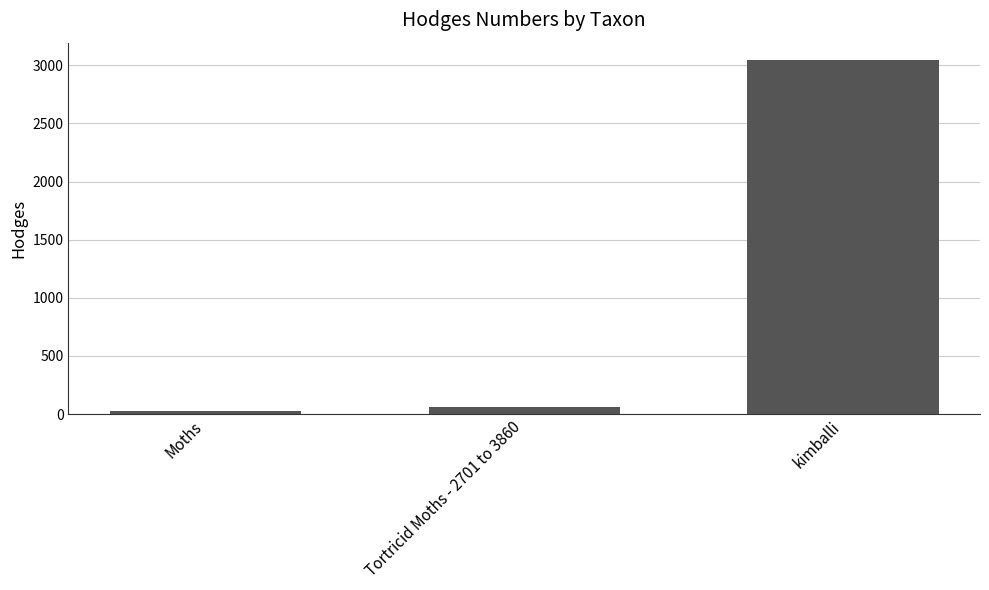

What is the sum of all values?

3134.2